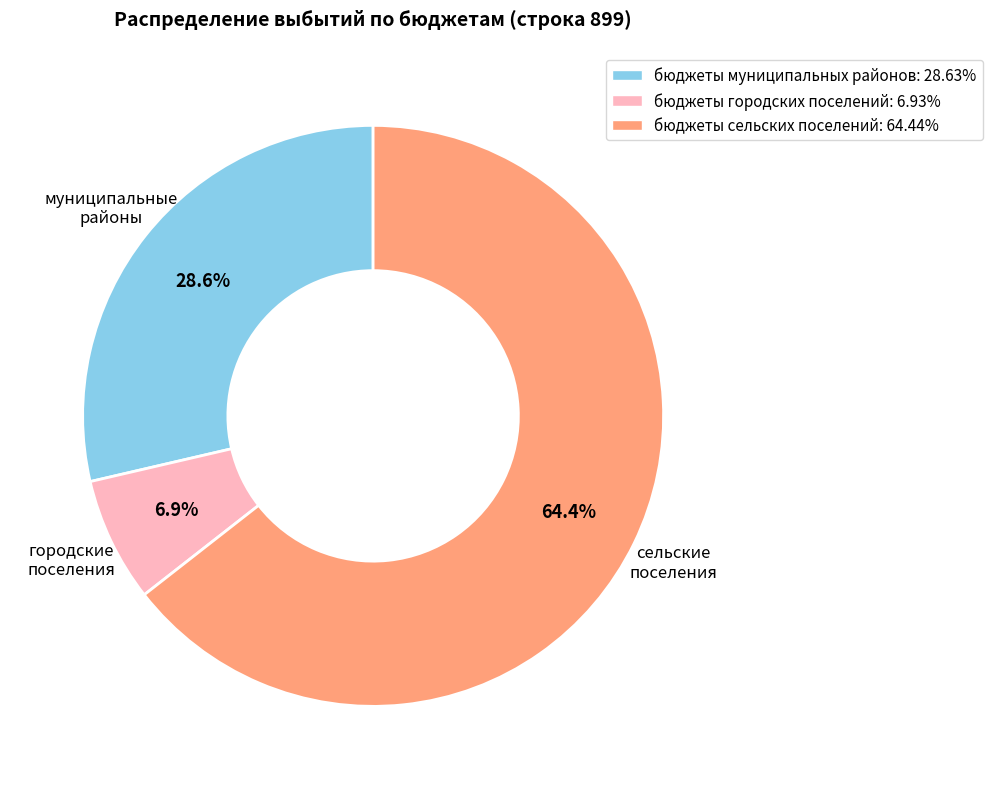

Count the number of slices in the pie.

3